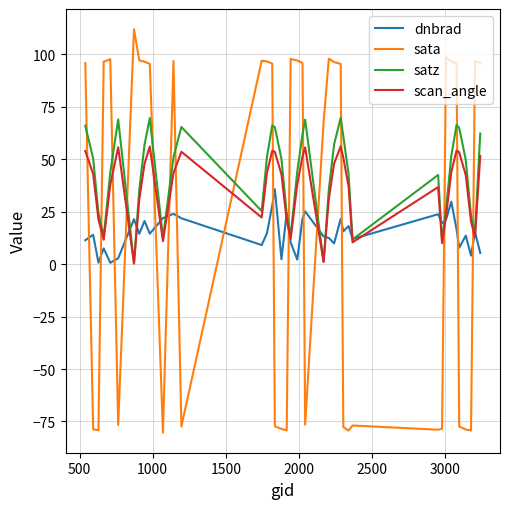

How many intersections are there between sata and satz?

16